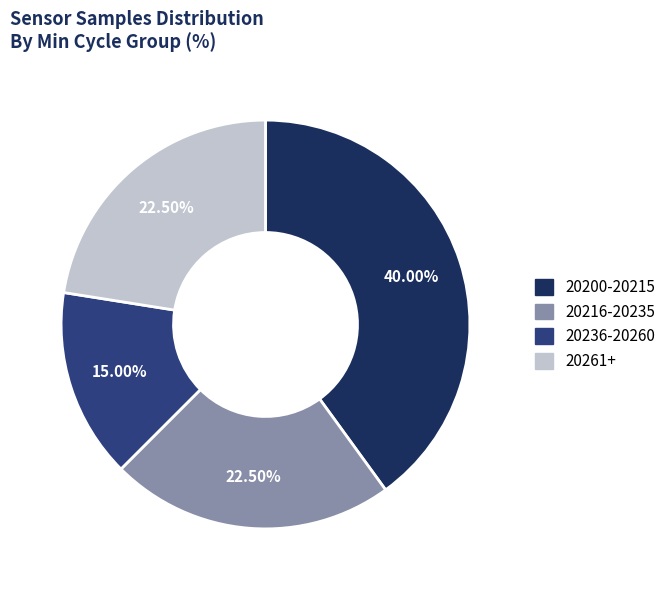

Does any single category account for the majority?

No